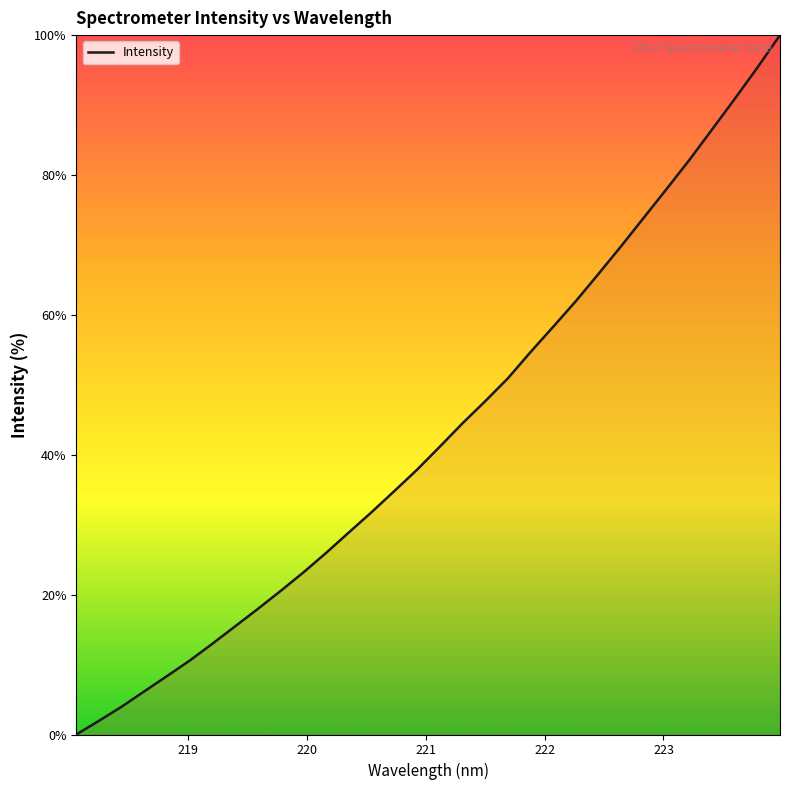

What is the difference between the maximum and minimum values?

100.0